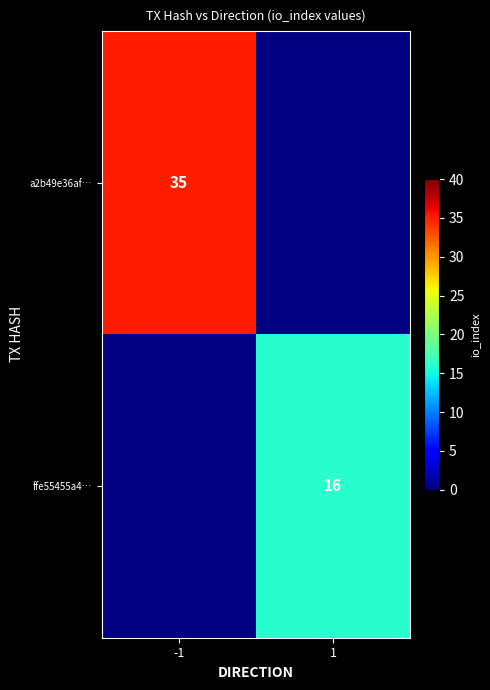

Is it true that a2b49e36af… equals 60 at -1?

False